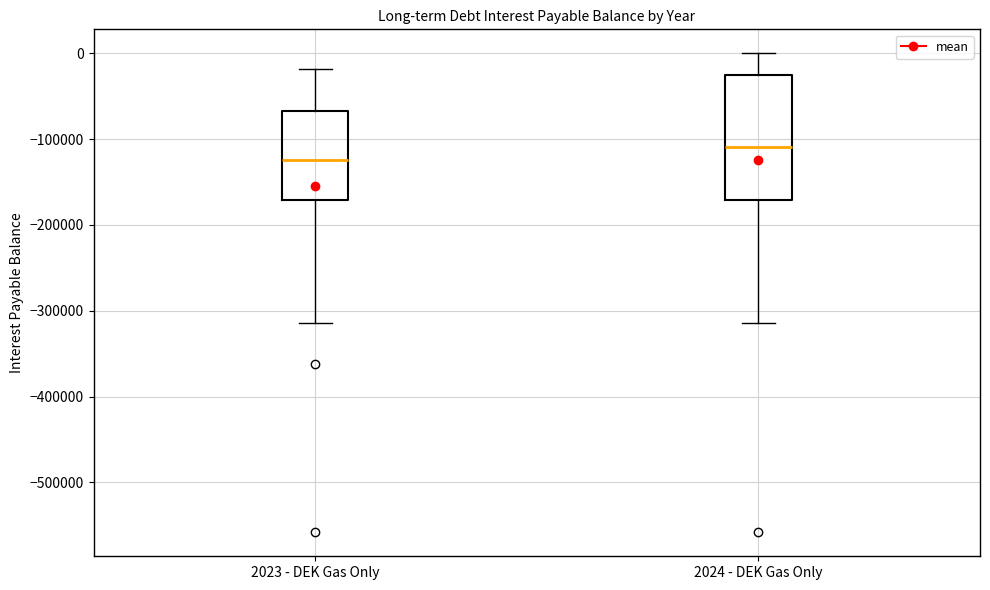

Reading left to right, transcribe this box plot: for each box, give where its median line is, the range the box spans, and where its two whiskers end, as read against the y-axis. The values are not printed on the chart, so give them approximately, as read against the axis.

2023 - DEK Gas Only: median -120000, box -170000 to -70000, whiskers -310000 to -20000
2024 - DEK Gas Only: median -110000, box -170000 to -20000, whiskers -310000 to 0